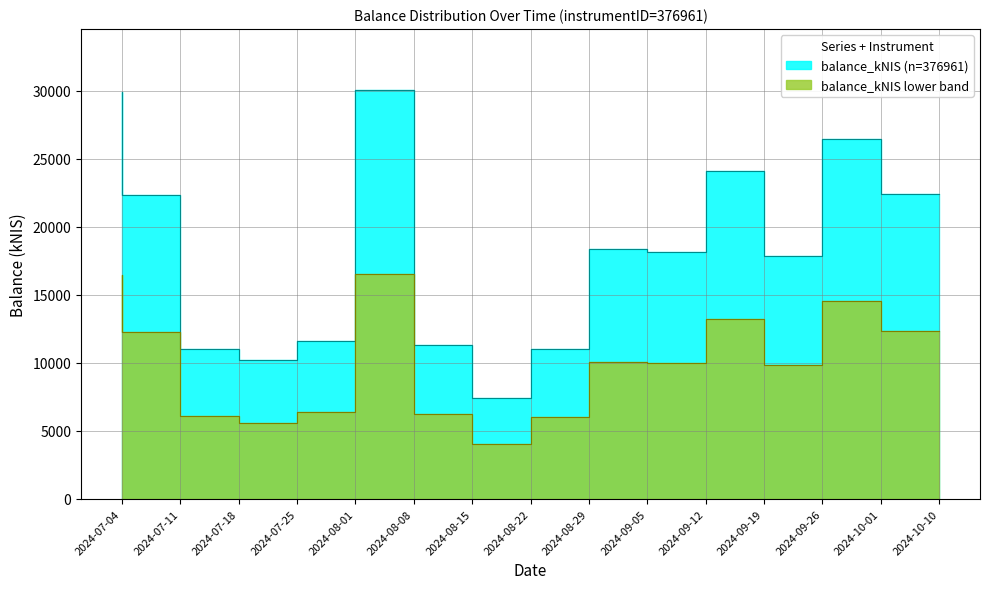

Rank the categories by value from highest to lowest.

2024-08-08, 2024-07-04, 2024-10-01, 2024-09-19, 2024-10-10, 2024-07-11, 2024-09-05, 2024-09-12, 2024-09-26, 2024-08-01, 2024-08-15, 2024-07-18, 2024-08-29, 2024-07-25, 2024-08-22